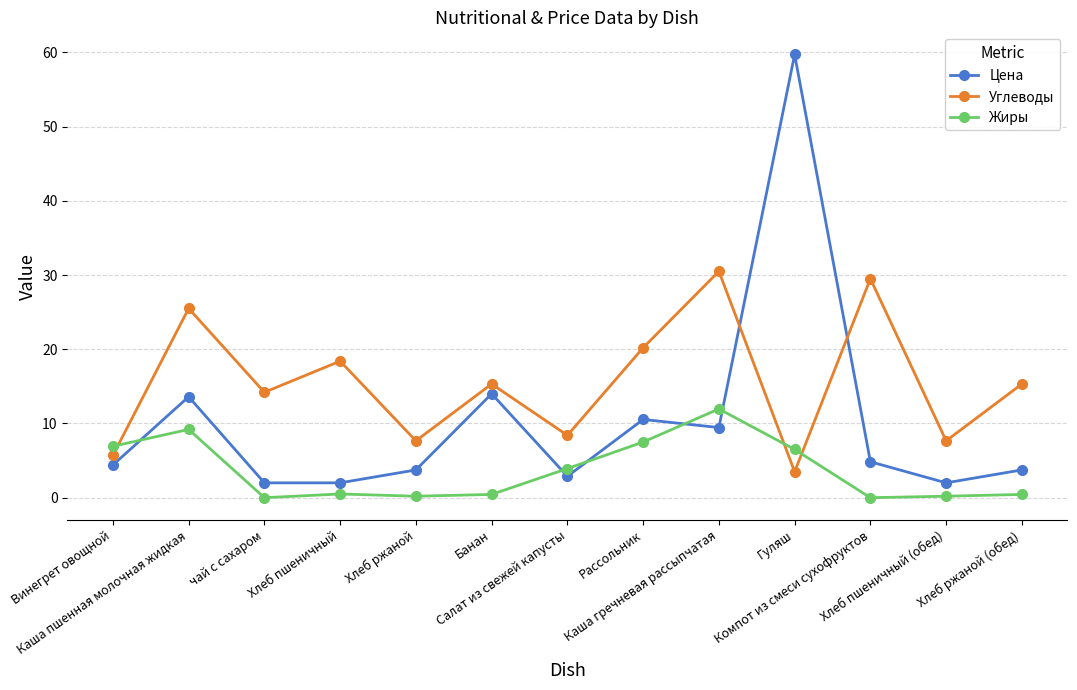

How many categories are shown in the chart?

13